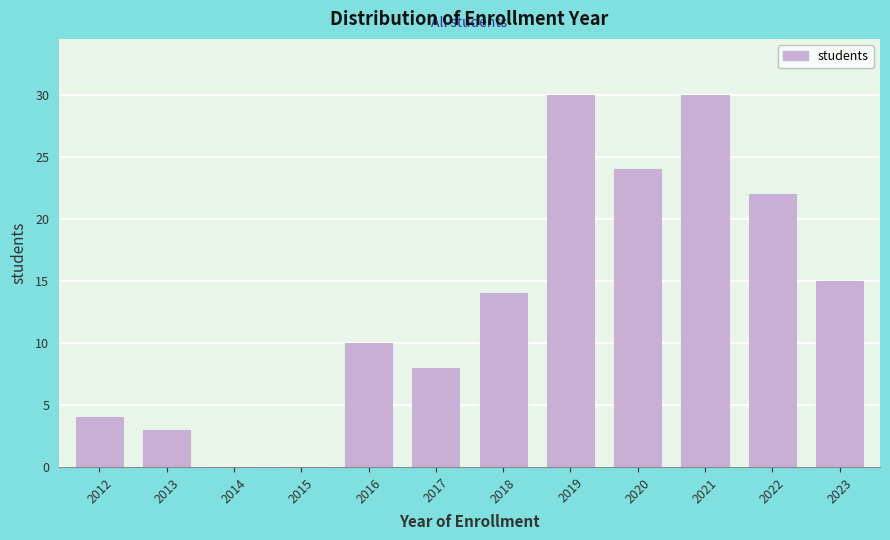

Reading right to left, list all the values displayed in this chart.

2023=15	2022=22	2021=30	2020=24	2019=30	2018=14	2017=8	2016=10	2015=0	2014=0	2013=3	2012=4